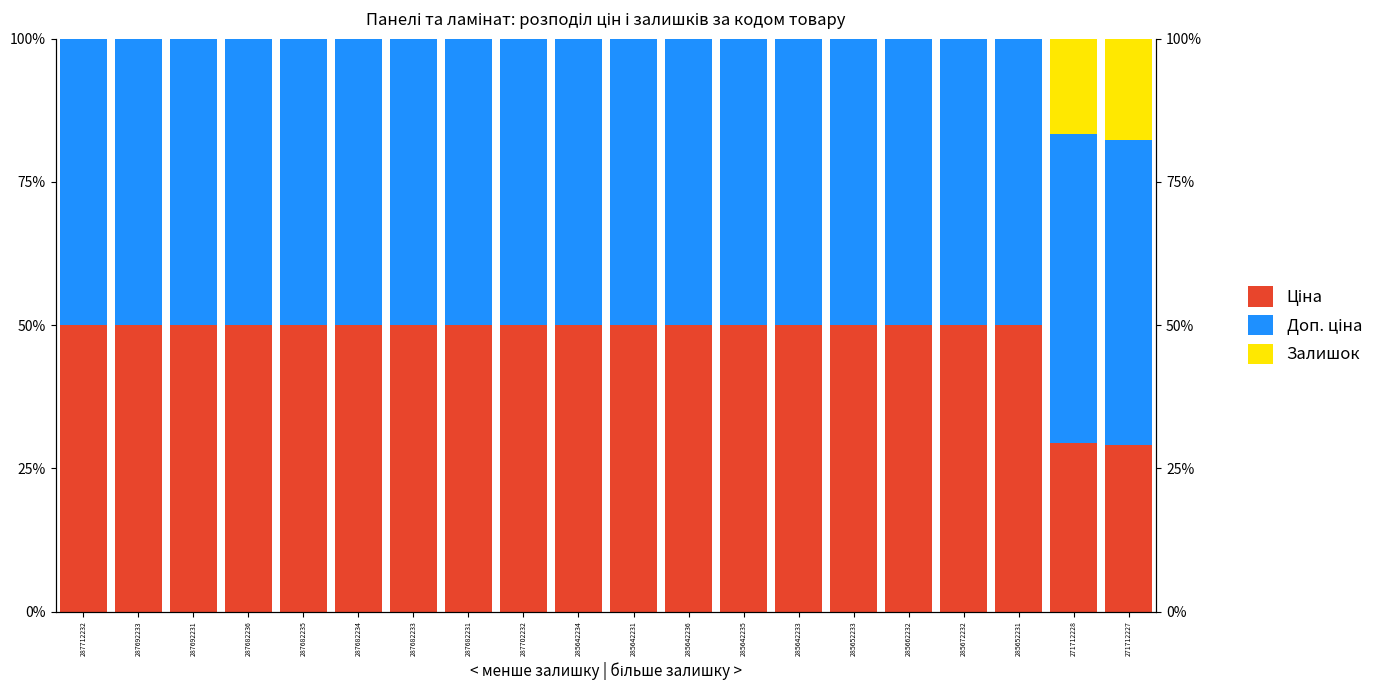

Reading right to left, transcribe all the data shown in this chart.

Ціна: 271712227=29.1	271712228=29.4	285652231=50.0	285672232=50.0	285662232=50.0	285652233=50.0	285642233=50.0	285642235=50.0	285642236=50.0	285642231=50.0	285642234=50.0	287702232=50.0	287682231=50.0	287682233=50.0	287682234=50.0	287682235=50.0	287682236=50.0	287692231=50.0	287692233=50.0	287712232=50.0
Доп. ціна: 271712227=53.3	271712228=54.0	285652231=50.0	285672232=50.0	285662232=50.0	285652233=50.0	285642233=50.0	285642235=50.0	285642236=50.0	285642231=50.0	285642234=50.0	287702232=50.0	287682231=50.0	287682233=50.0	287682234=50.0	287682235=50.0	287682236=50.0	287692231=50.0	287692233=50.0	287712232=50.0
Залишок: 271712227=17.7	271712228=16.6	285652231=0.0	285672232=0.0	285662232=0.0	285652233=0.0	285642233=0.0	285642235=0.0	285642236=0.0	285642231=0.0	285642234=0.0	287702232=0.0	287682231=0.0	287682233=0.0	287682234=0.0	287682235=0.0	287682236=0.0	287692231=0.0	287692233=0.0	287712232=0.0